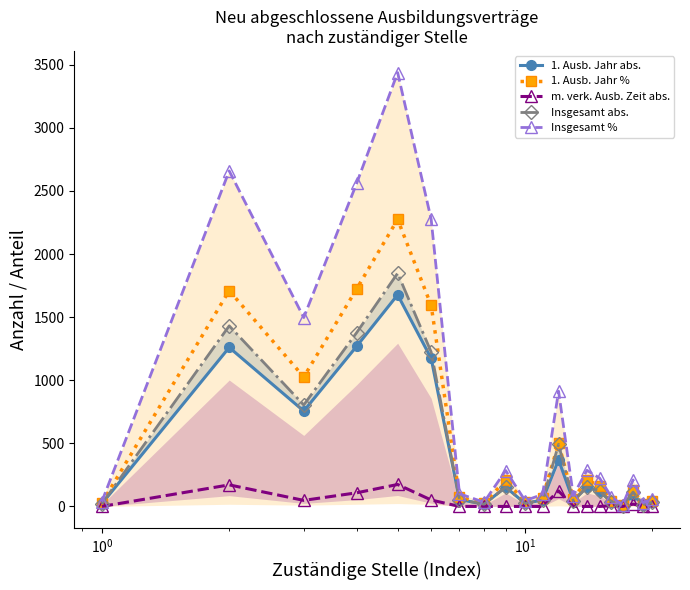

What is the maximum value for 1. Ausb. Jahr %?

2274.7